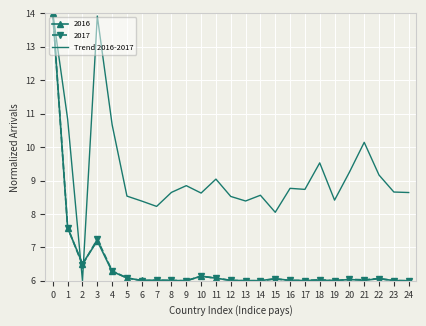

Where is Trend 2016-2017 nearest to the value 10?

21